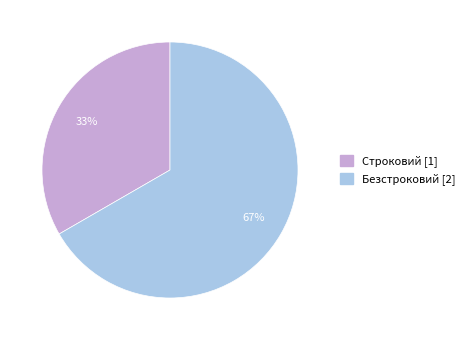

The Безстроковий slice represents 55% of the pie. True or false?

False